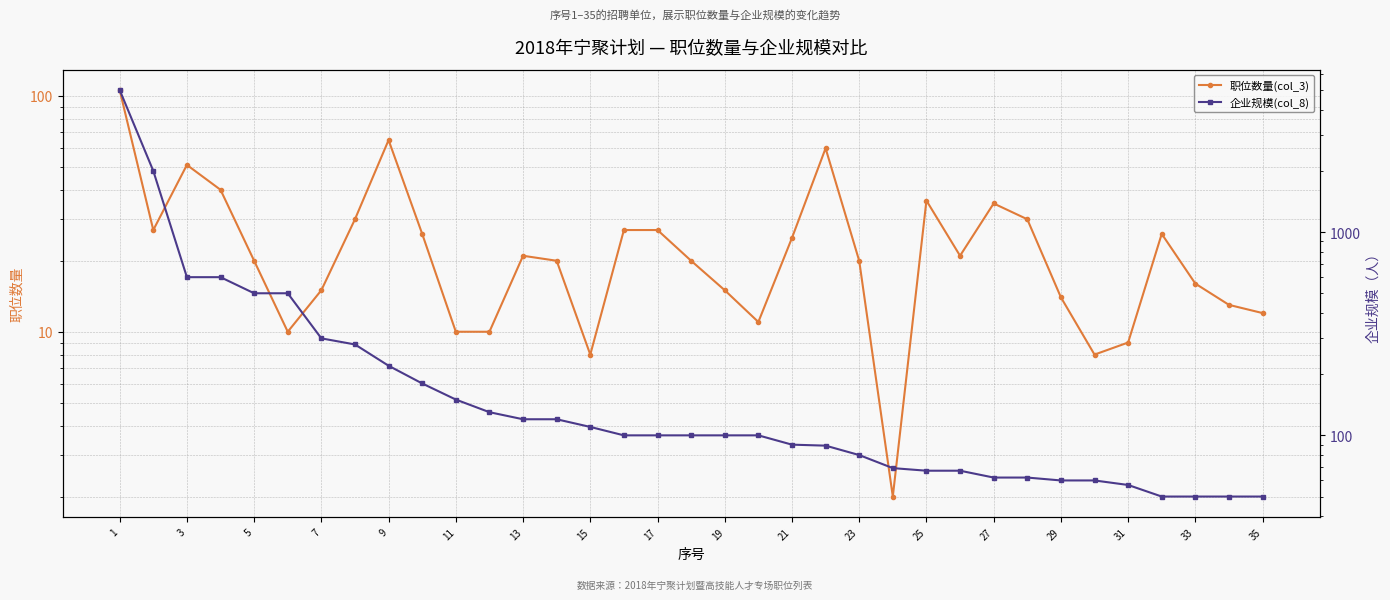

List the series in order of their overall mean, highest first.

企业规模(col_8), 职位数量(col_3)